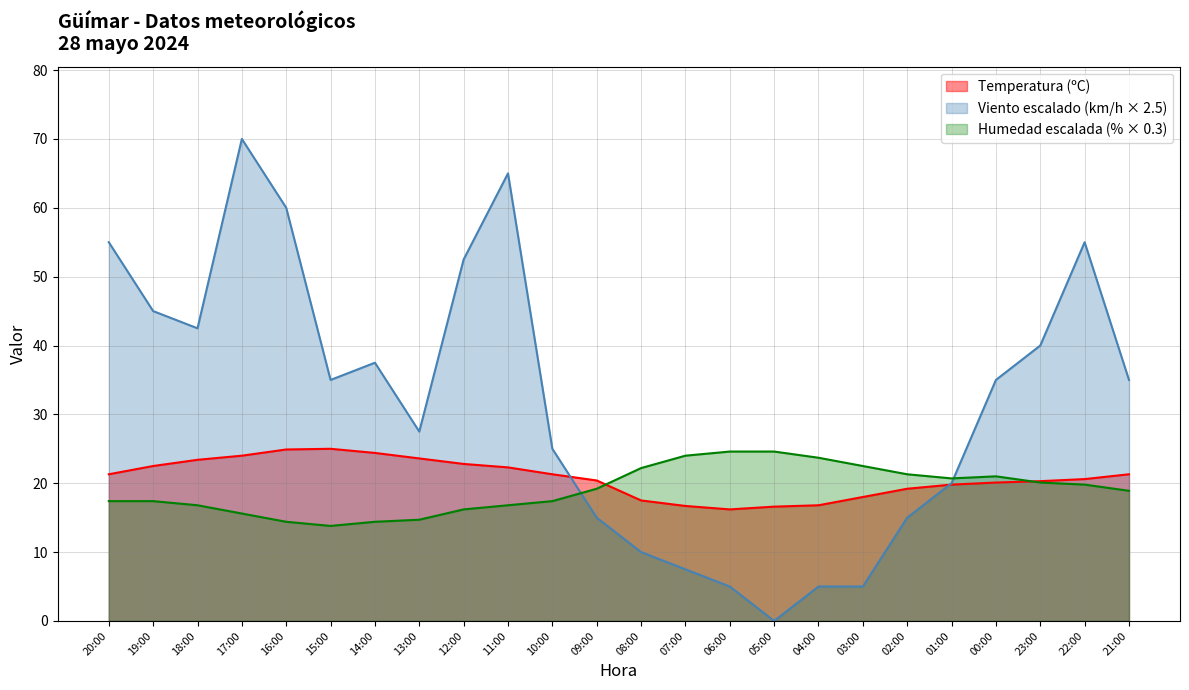

At which label is Temperatura (ºC) closest to 20?

00:00